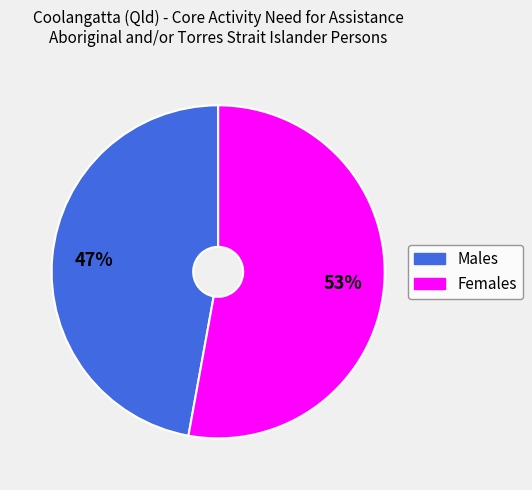

The Females slice represents 59% of the pie. True or false?

False